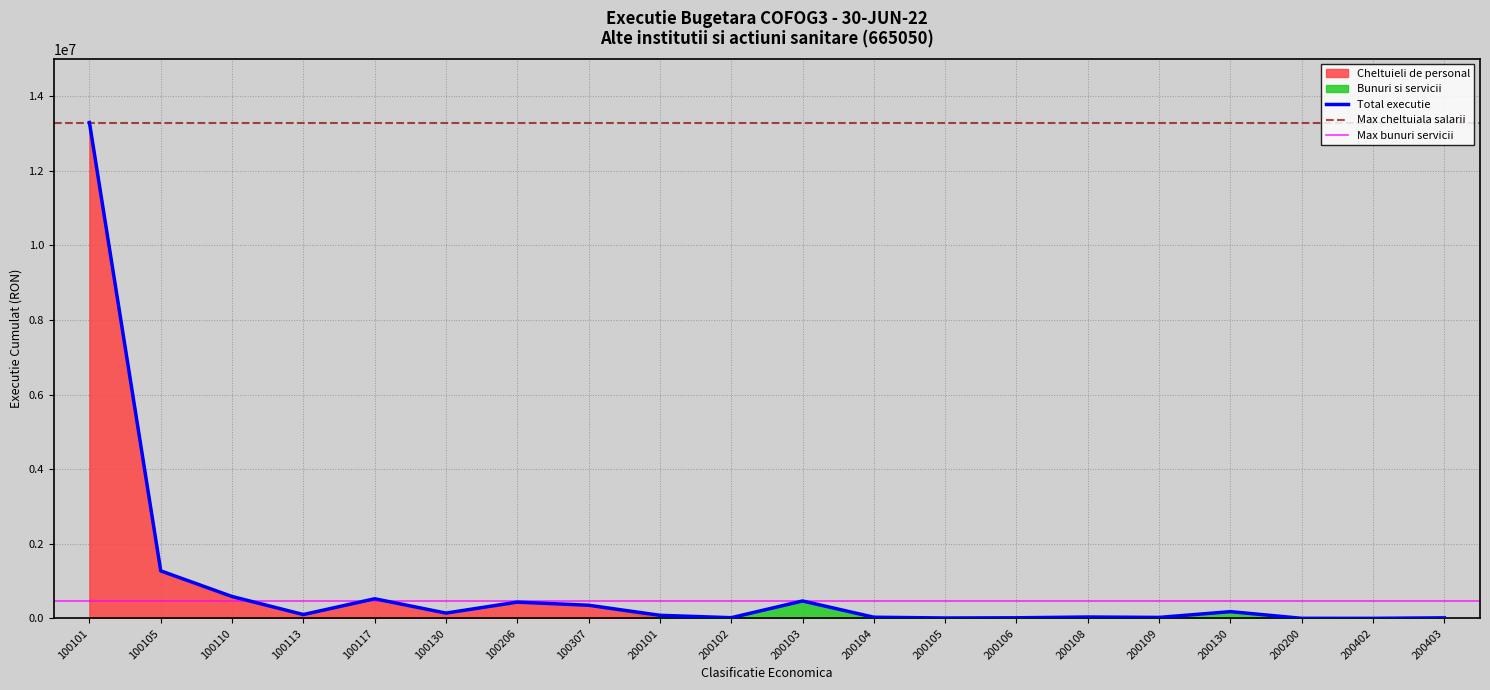

What is the ratio of the value at 100117 to the value at 100110?

0.9